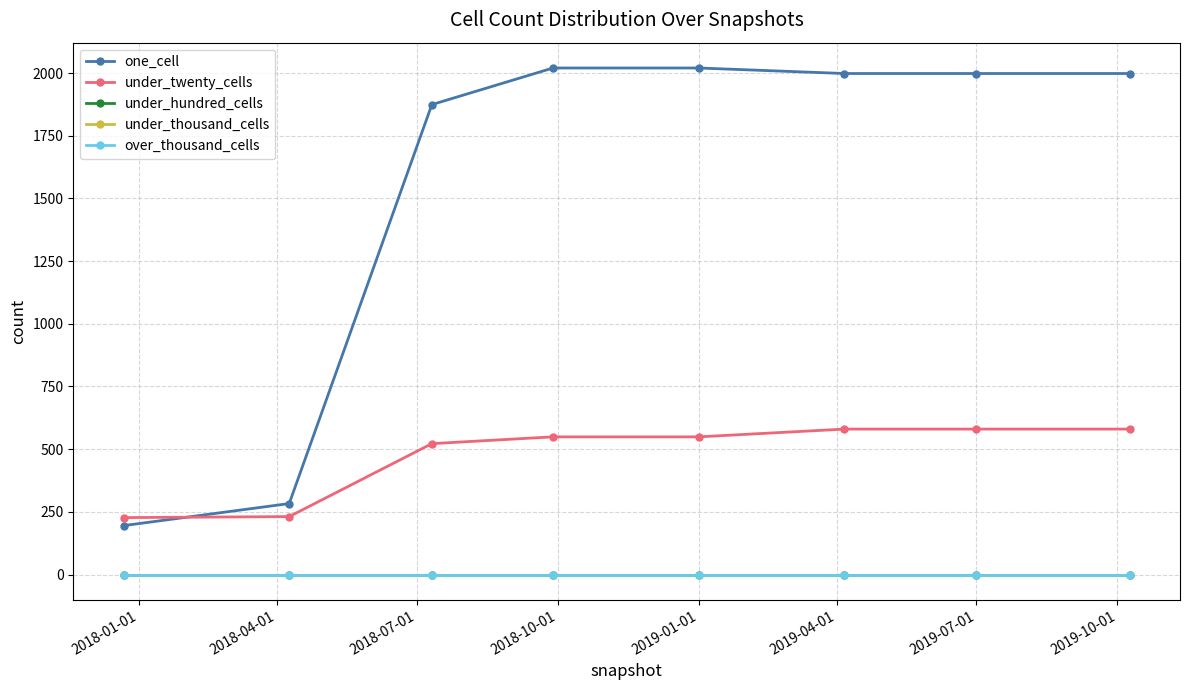

Is this an area chart (filled region under the line)?

No